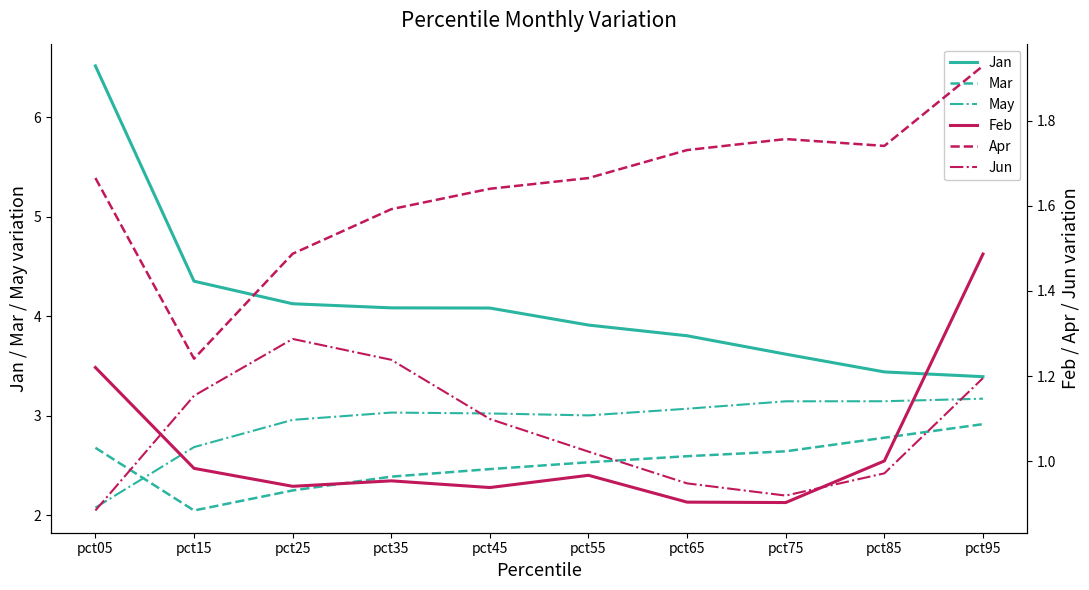

What is the value of the May point at the 3rd from the left?

3.0